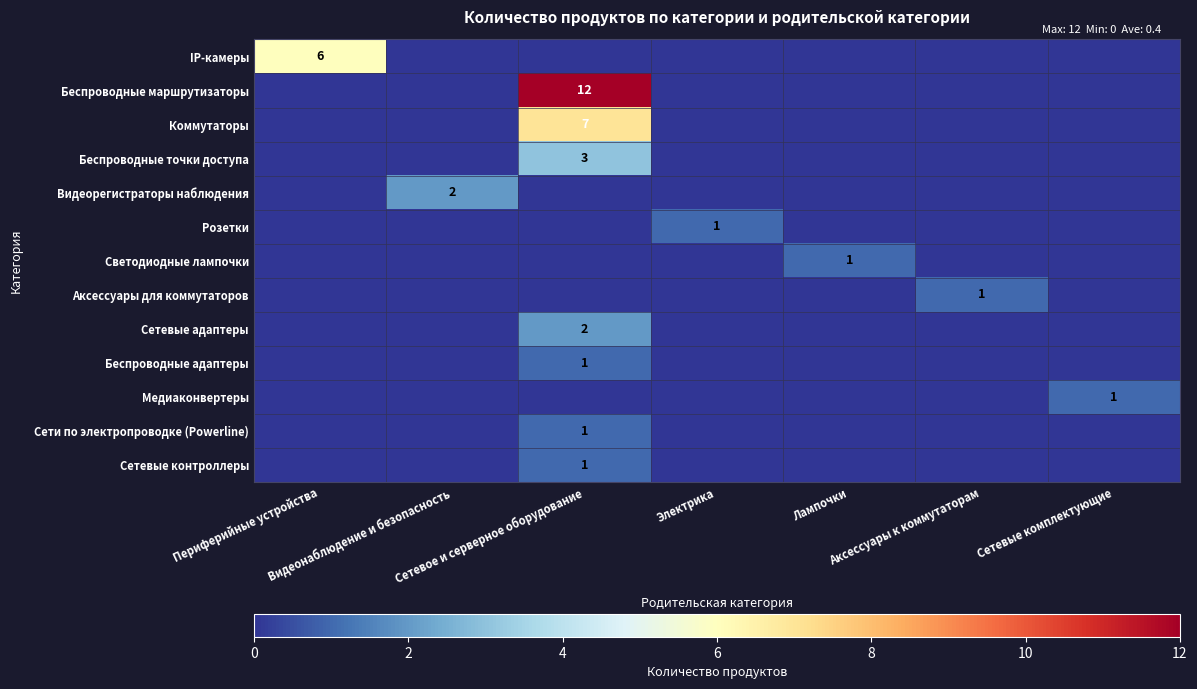

At which category is the sum across all series the highest?

Сетевое и серверное оборудование